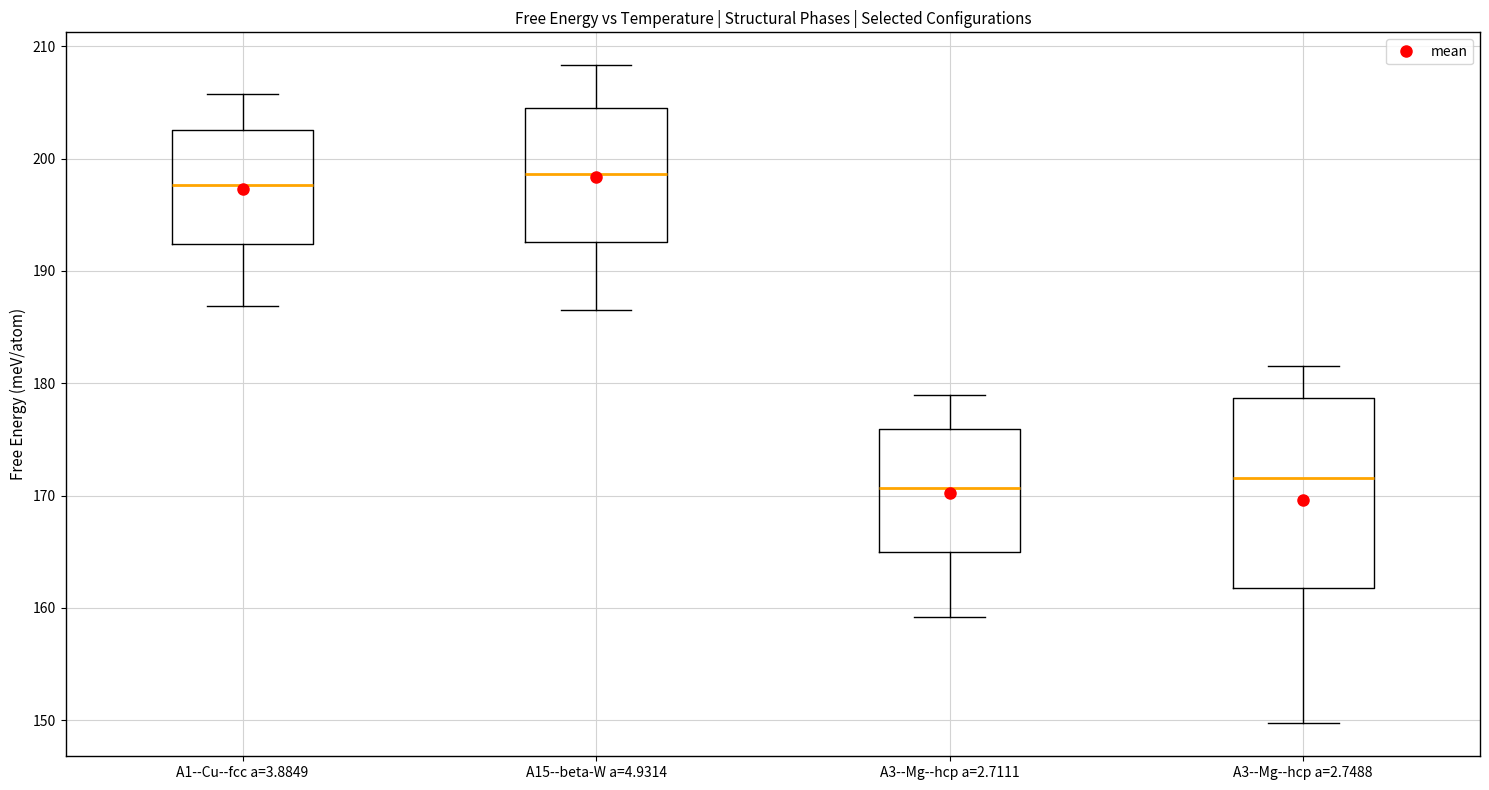

Where is the lower edge of the box for A15--beta-W a=4.9314 on the y-axis? The values are not printed on the chart, so give them approximately, as read against the axis.

193